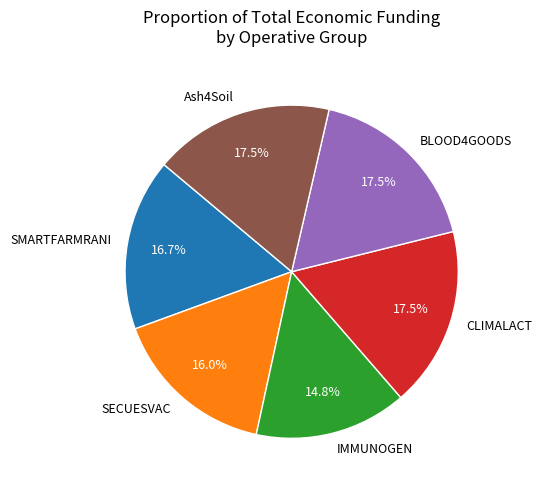

Is Ash4Soil the majority of the pie?

No